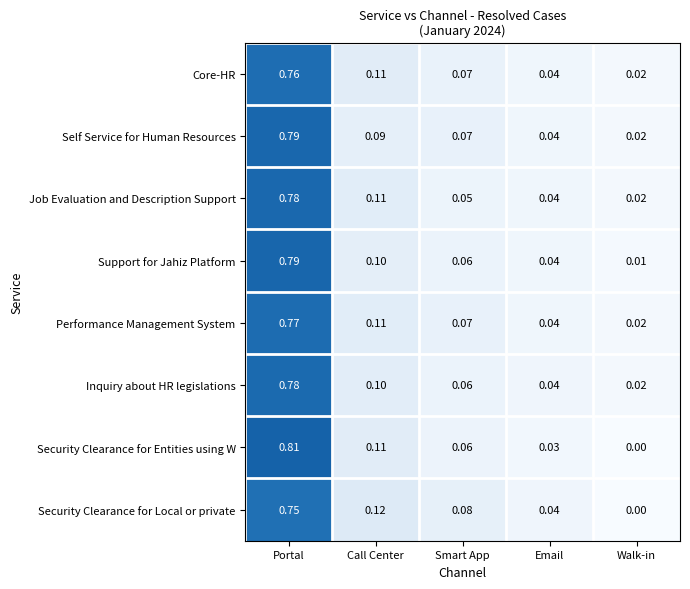

Which series changed the most between Smart App and Email?

Security Clearance for Local or private